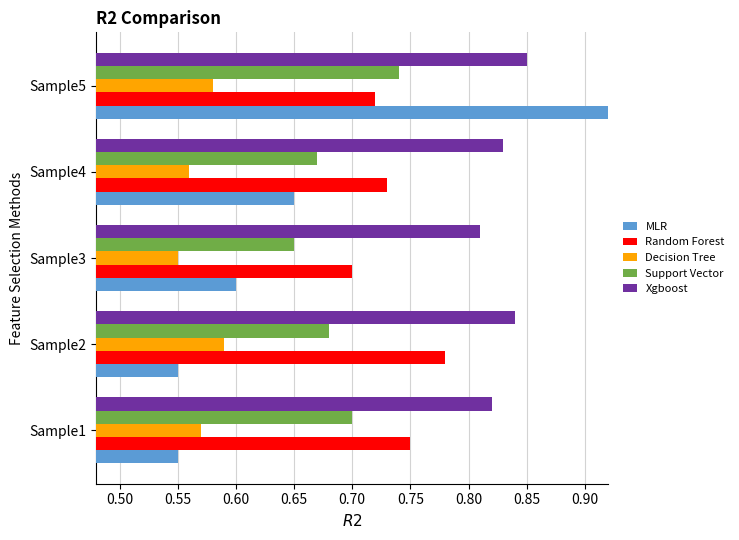

What are all the series names shown in the legend?

MLR, Random Forest, Decision Tree, Support Vector, Xgboost